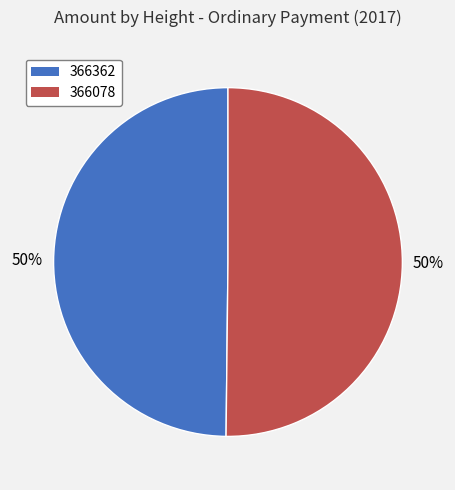

To the nearest percent, what is the combined percentage of 366362 and 366078?

100%